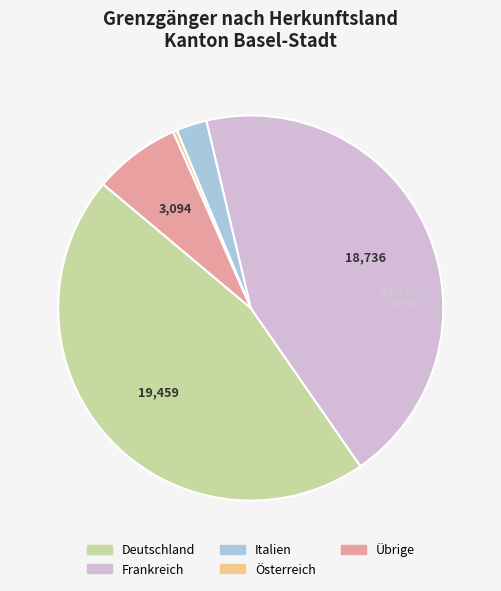

Combined, do Österreich and Italien account for over 50%?

No